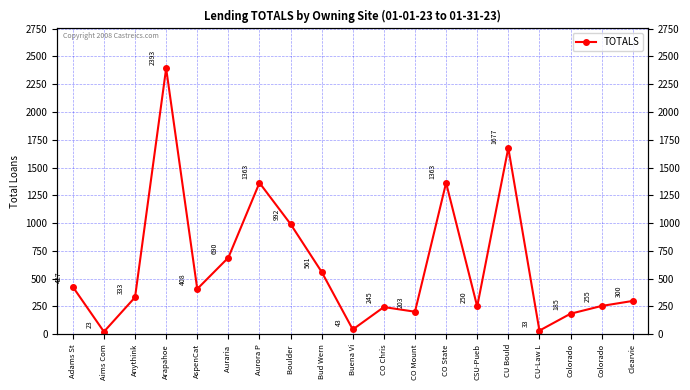

Reading left to right, transcribe all the data shown in this chart.

427	23	333	2393	408	690	1363	992	561	43	245	203	1363	250	1677	33	185	255	300